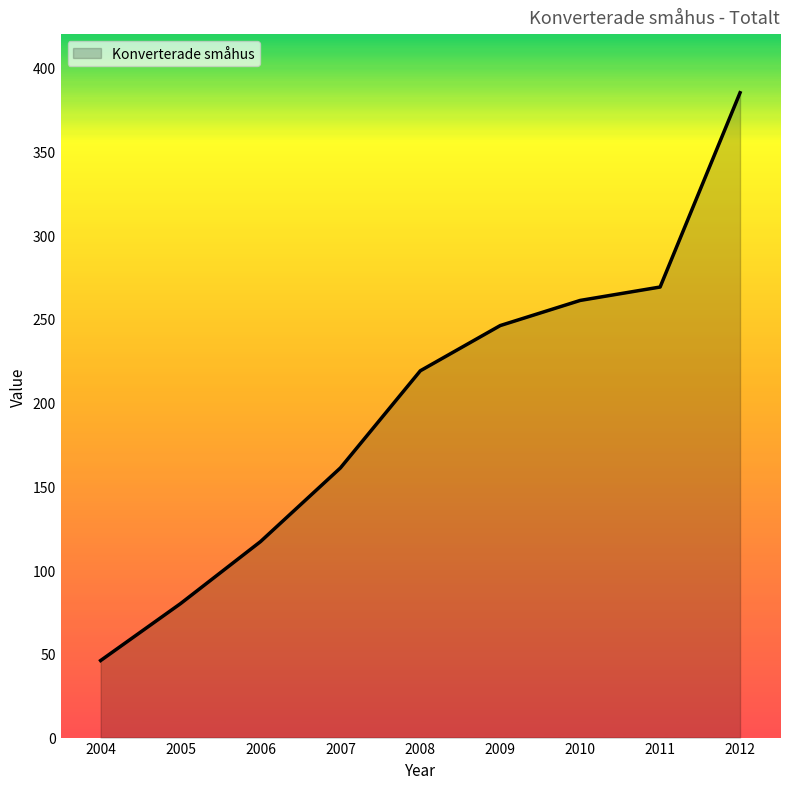

Reading left to right, what are all the values shown in this chart?

2004=46	2005=80	2006=117	2007=161	2008=219	2009=246	2010=261	2011=269	2012=385